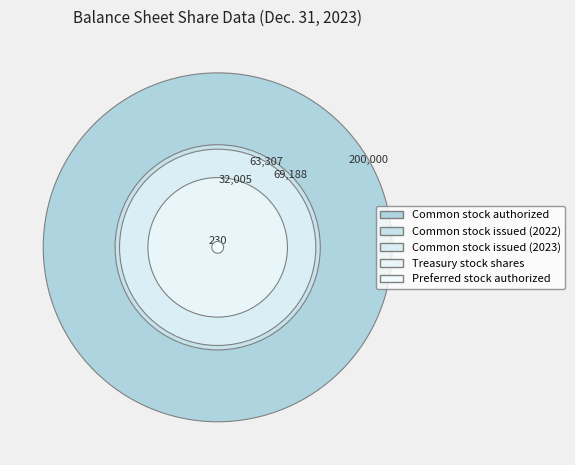

Approximately how many times larger is the value at Treasury stock shares compared to Preferred stock authorized?

139.2